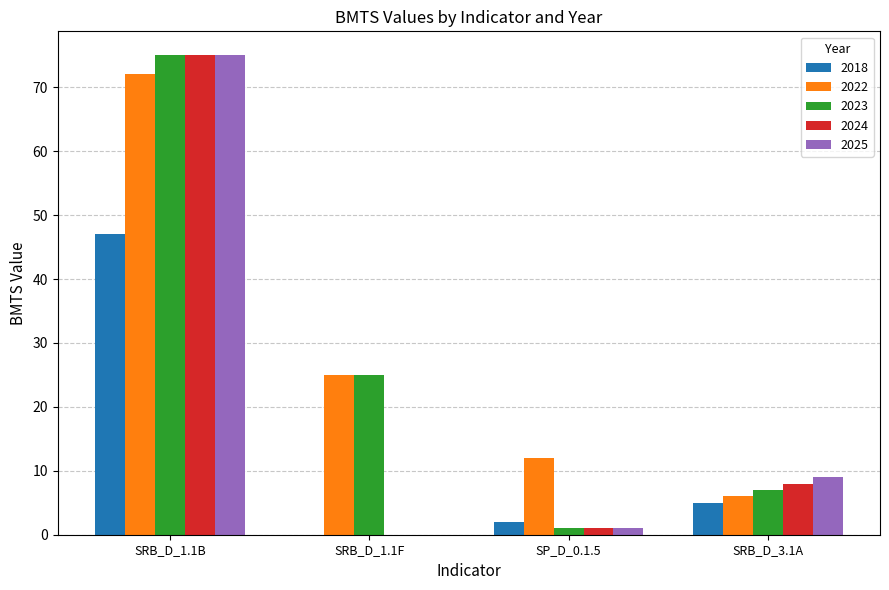

Is it true that 2024 equals 75 at SRB_D_1.1B?

True